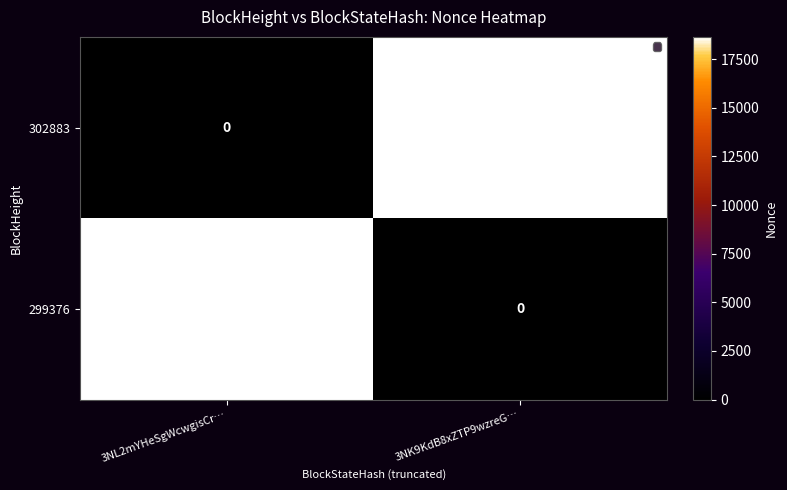

Reading left to right, list all the values displayed in this chart.

302883: 0	18645
299376: 18645	0